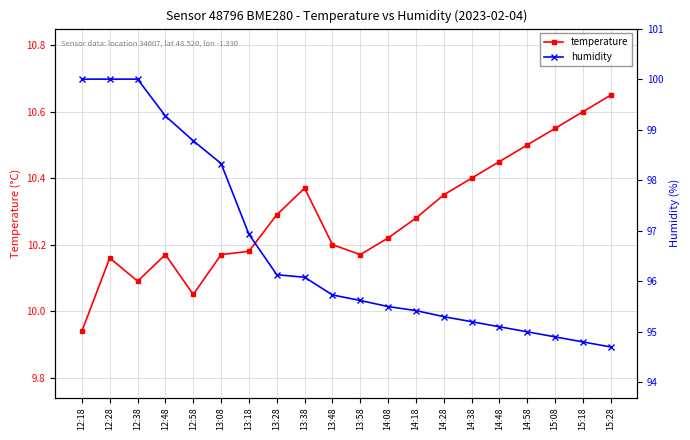

How many values in the humidity series are below 95?

3